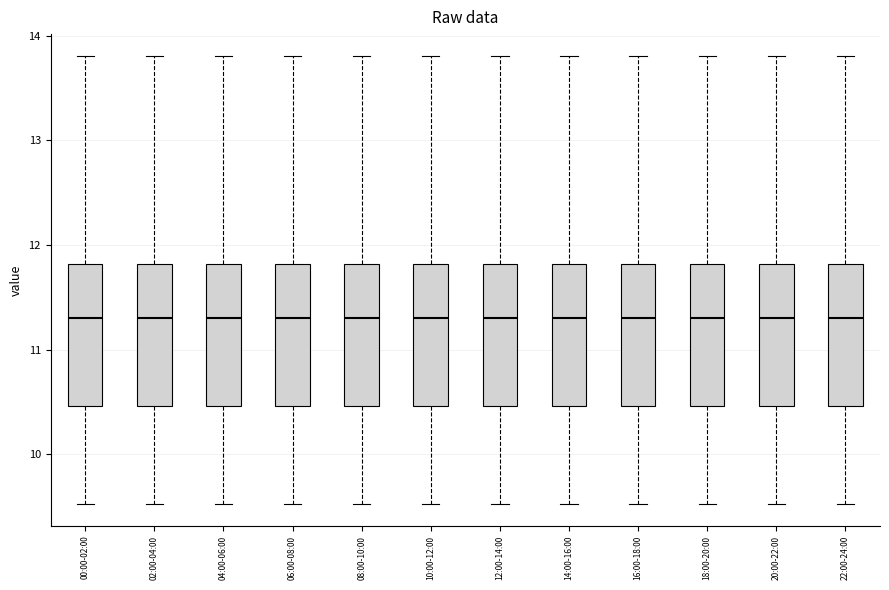

Where is the lower edge of the box for 22:00-24:00 on the y-axis? The values are not printed on the chart, so give them approximately, as read against the axis.

10.5